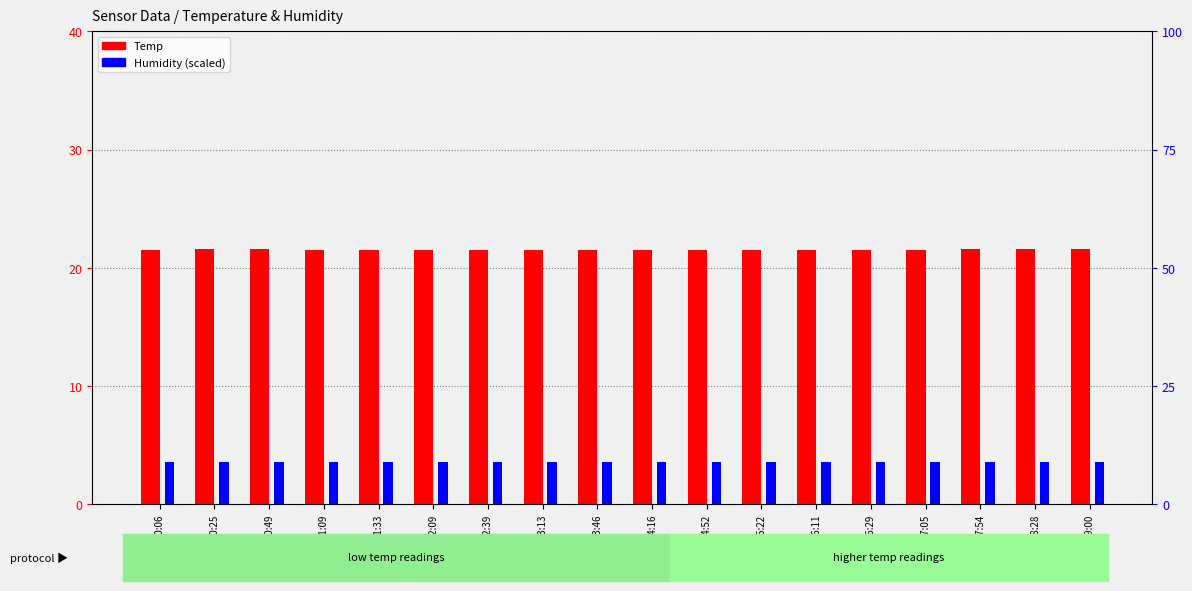

Reading right to left, list all the values displayed in this chart.

Temp: 00:09:00=21.6	00:08:28=21.6	00:07:54=21.6	00:07:05=21.5	00:06:29=21.5	00:06:11=21.5	00:05:22=21.5	00:04:52=21.5	00:04:16=21.5	00:03:46=21.5	00:03:13=21.5	00:02:39=21.5	00:02:09=21.5	00:01:33=21.5	00:01:09=21.5	00:00:49=21.6	00:00:25=21.6	00:00:06=21.5
Humidity: 00:09:00=9.0	00:08:28=9.0	00:07:54=9.0	00:07:05=9.0	00:06:29=9.0	00:06:11=9.0	00:05:22=9.0	00:04:52=9.0	00:04:16=9.0	00:03:46=9.0	00:03:13=9.0	00:02:39=9.0	00:02:09=9.0	00:01:33=9.0	00:01:09=9.0	00:00:49=9.0	00:00:25=9.0	00:00:06=9.0